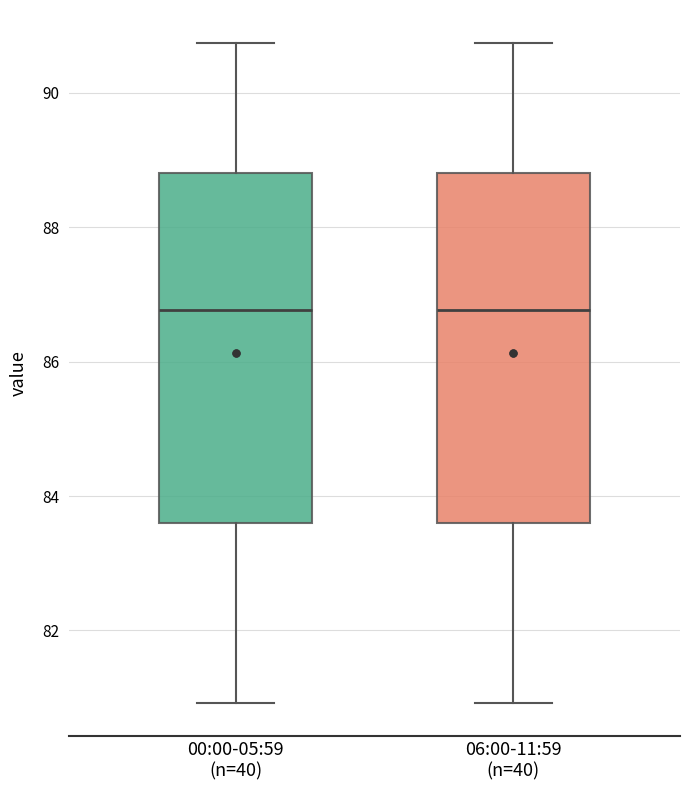

Where does the median line of the box for 00:00-05:59 (n=40) sit on the y-axis? The values are not printed on the chart, so give them approximately, as read against the axis.

86.8